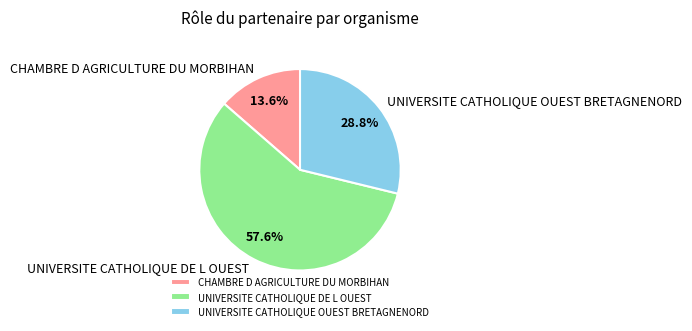

To the nearest percent, what percentage of the pie is UNIVERSITE CATHOLIQUE DE L OUEST?

58%